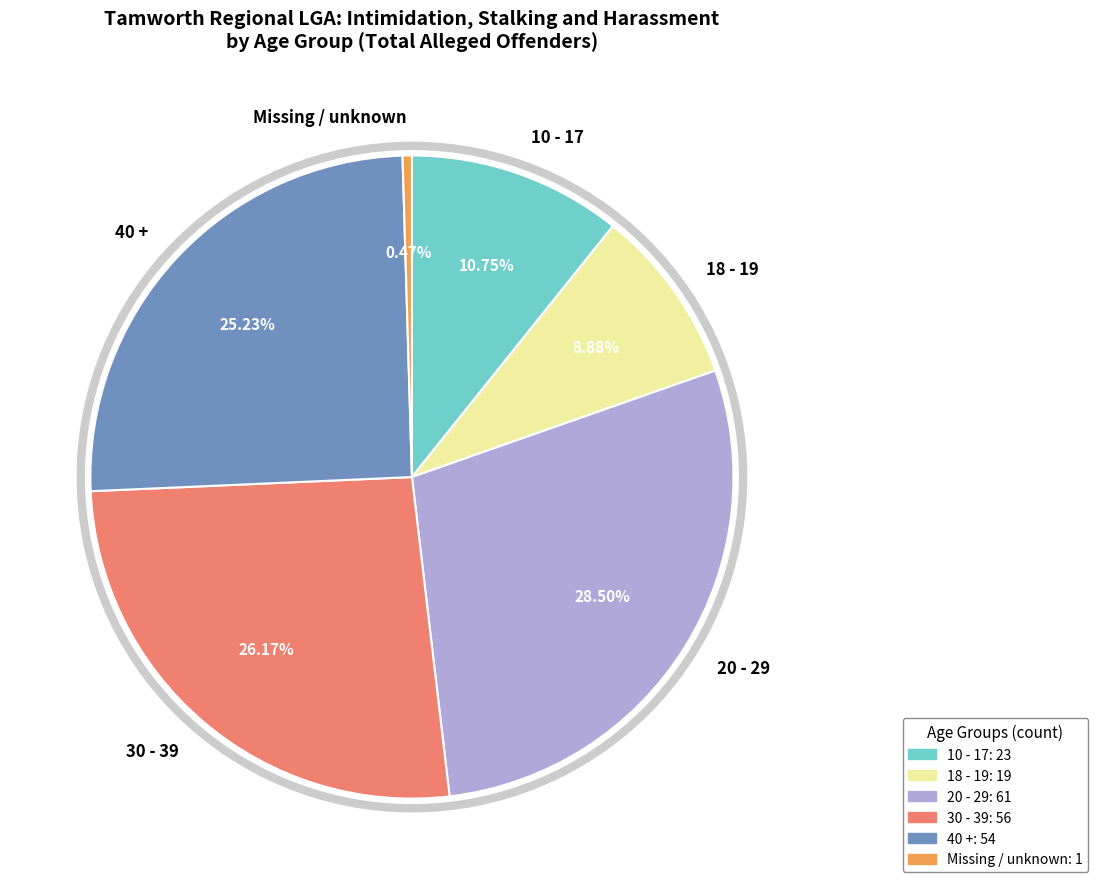

Is it true that 10 - 17 is 22% of the pie?

False